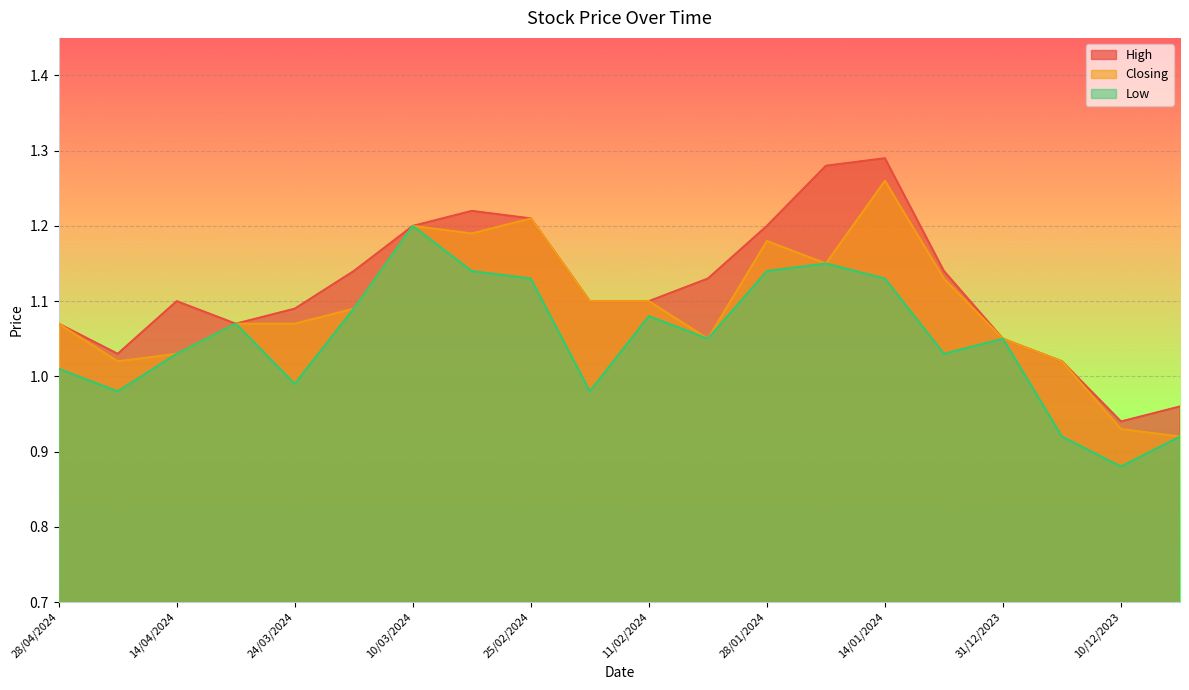

Reading left to right, list all the values displayed in this chart.

High: 1.1	1.0	1.1	1.1	1.1	1.1	1.2	1.2	1.2	1.1	1.1	1.1	1.2	1.3	1.3	1.1	1.1	1.0	0.9	1.0
Closing: 1.1	1.0	1.0	1.1	1.1	1.1	1.2	1.2	1.2	1.1	1.1	1.1	1.2	1.1	1.3	1.1	1.1	1.0	0.9	0.9
Low: 1.0	1.0	1.0	1.1	1.0	1.1	1.2	1.1	1.1	1.0	1.1	1.1	1.1	1.1	1.1	1.0	1.1	0.9	0.9	0.9